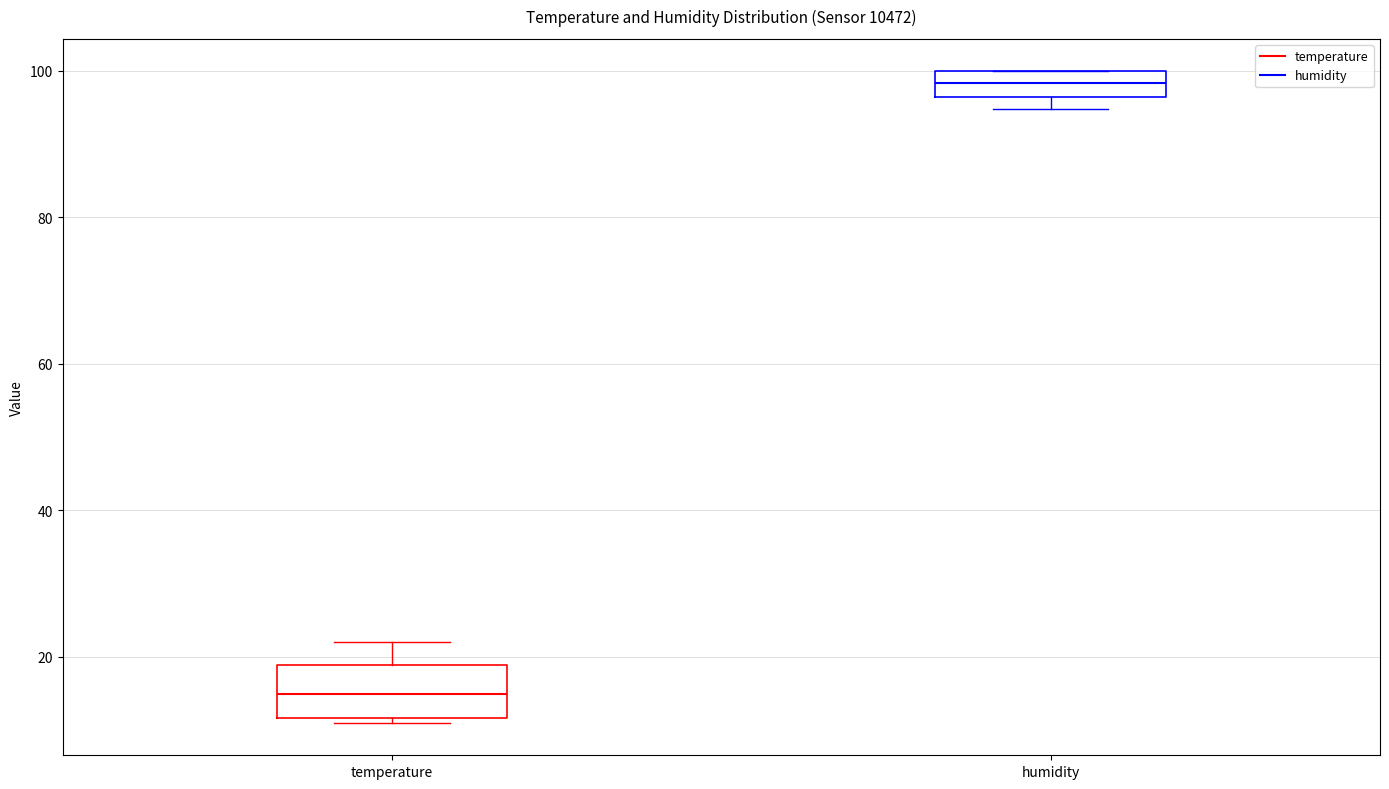

Reading left to right, read every box against the y-axis: the position of its median line, the range the box covers, and the ends of its whiskers. The values are not printed on the chart, so give them approximately, as read against the axis.

temperature: median 14, box 12 to 18, whiskers 12 (just below the box's lower edge) to 22
humidity: median 98, box 96 to 100, whiskers 94 to 100